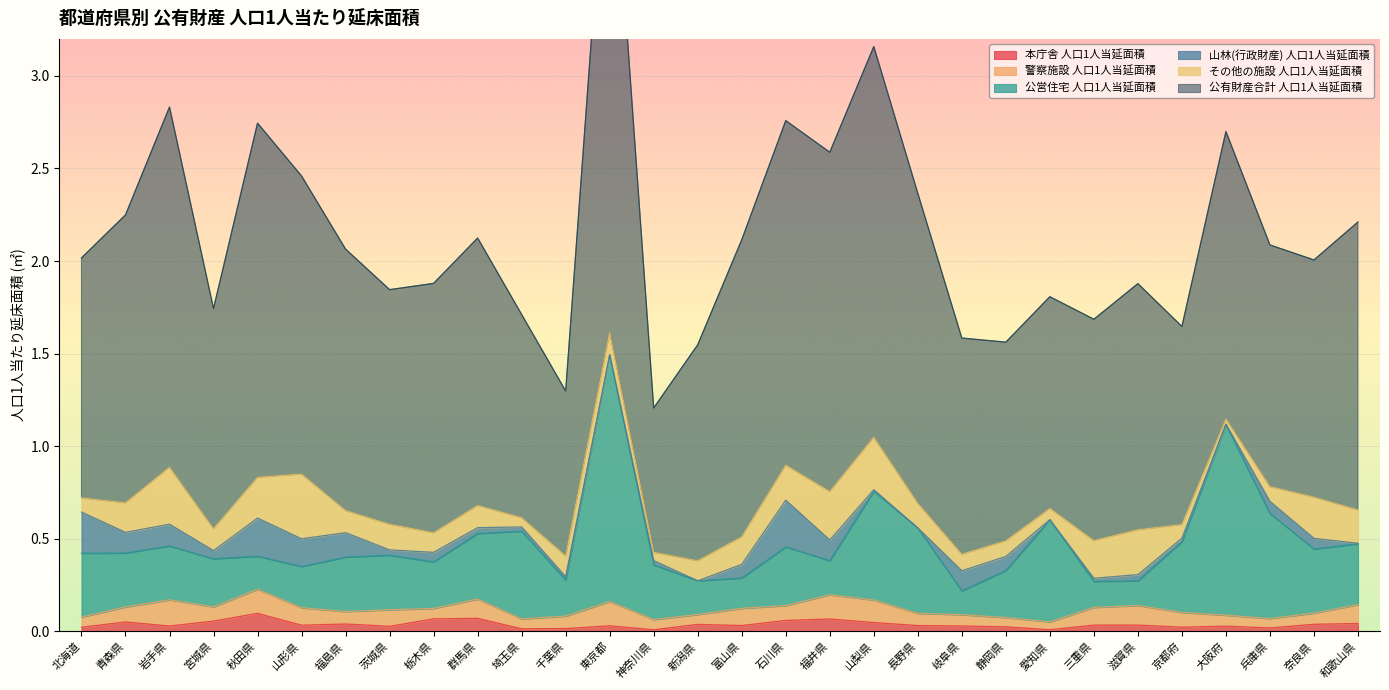

What is the difference between the second highest and second lowest values in the 公有財産合計 人口1人当延面積 series?

1.9